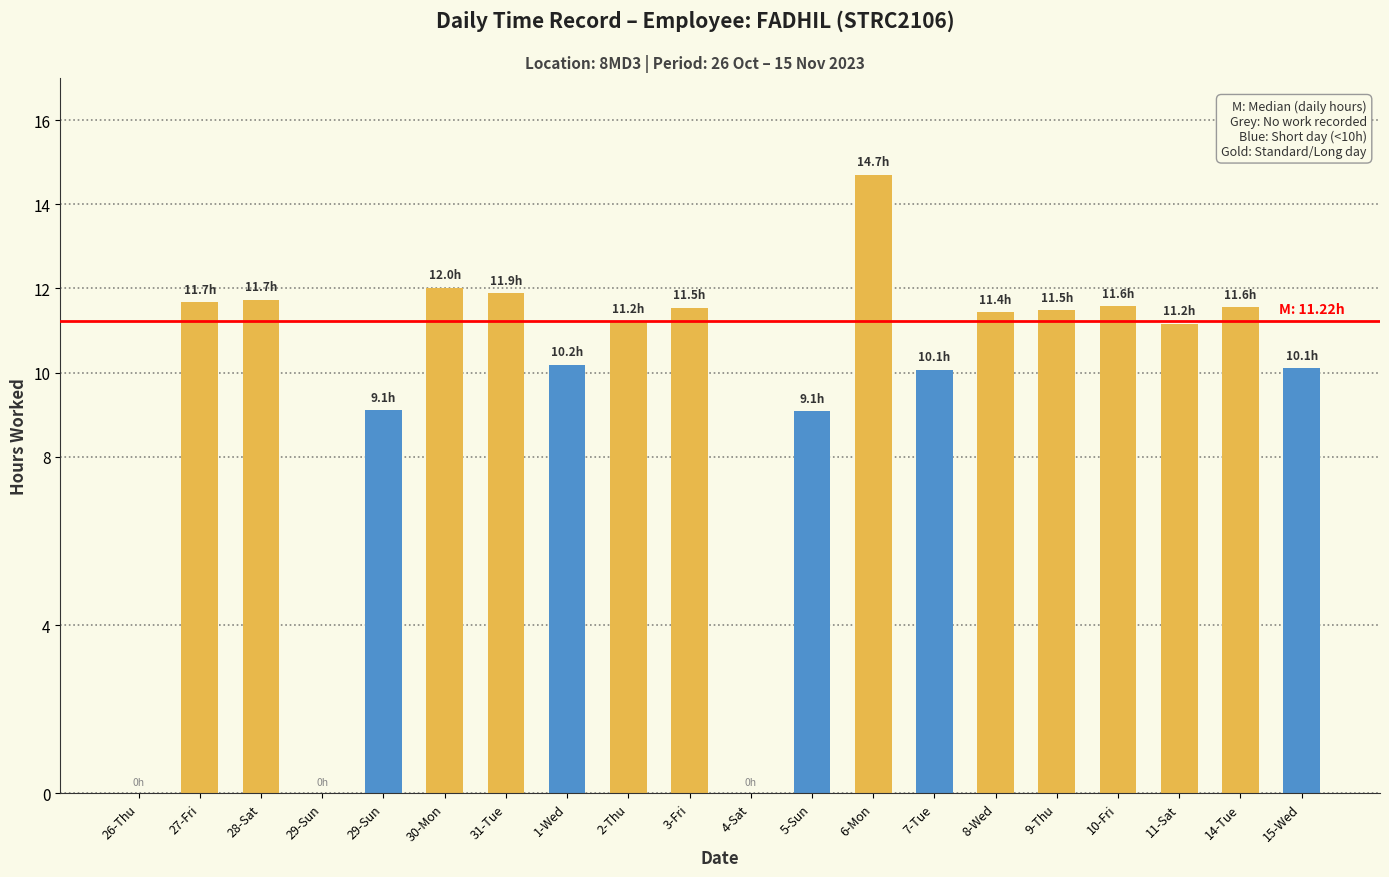

The value at 3-Fri is 19.6. True or false?

False